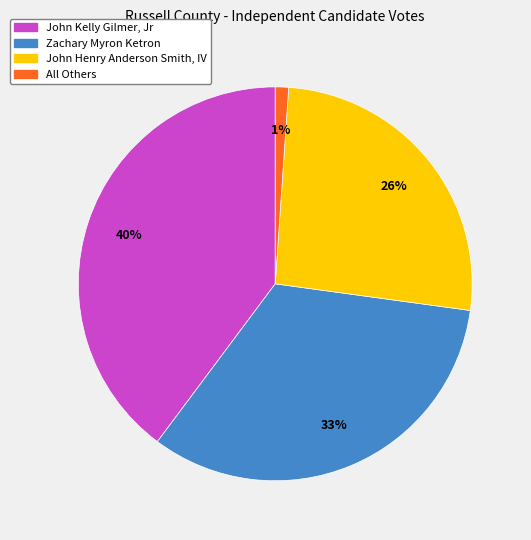

Is there any slice that represents more than half of the pie?

No